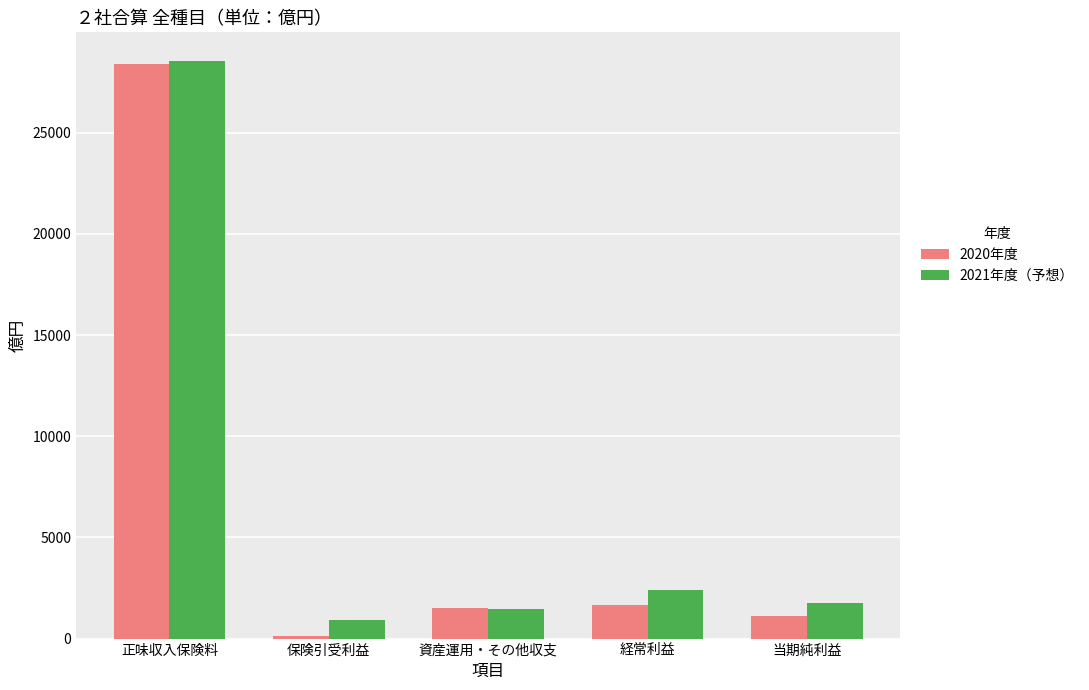

What value does the 2020年度 series have at 資産運用・その他収支?

1526